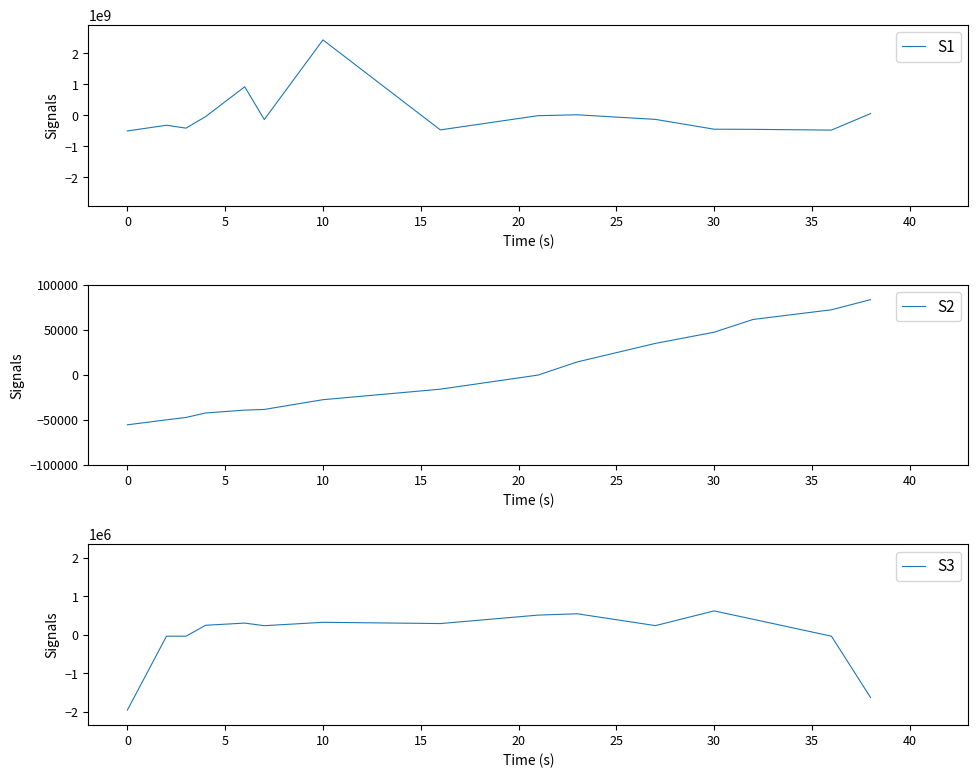

True or false: S1 and S3 intersect in this chart.

True